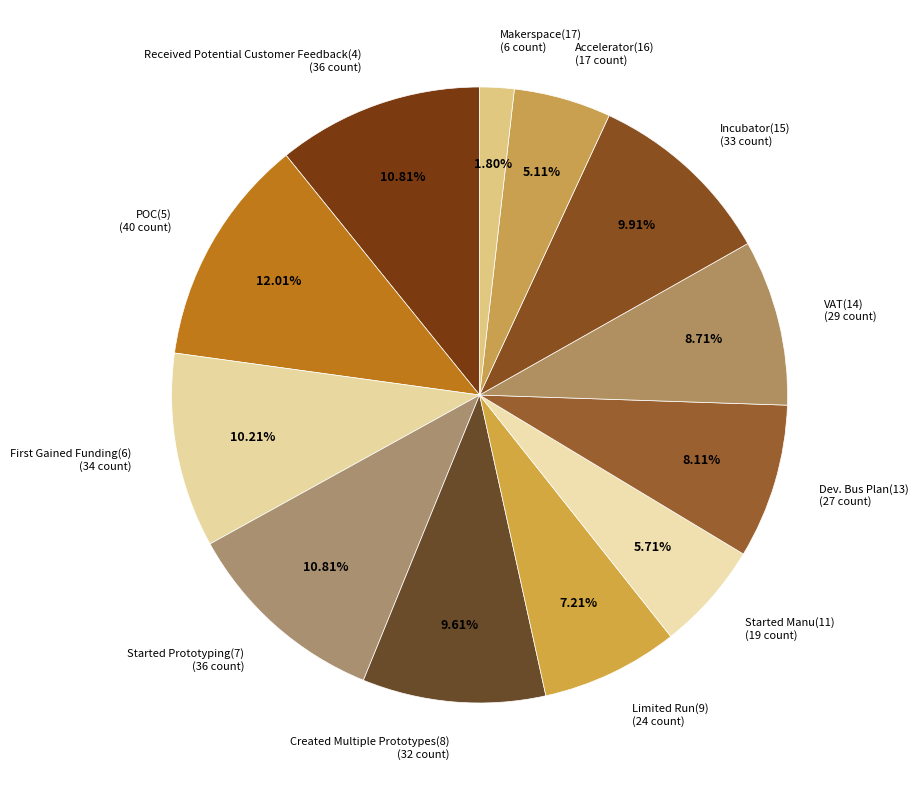

True or false: Started Prototyping(7) accounts for 1% of the total.

False